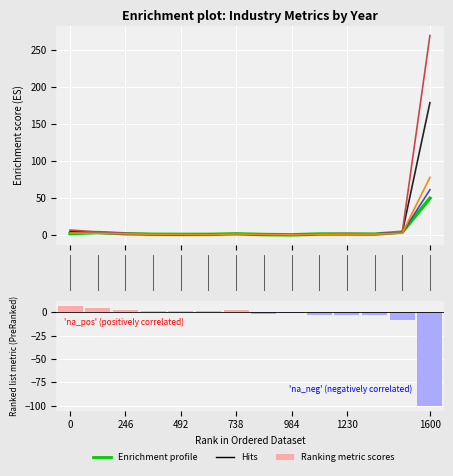

Which series has the largest total across all categories?

'na_pos' (positively correlated)